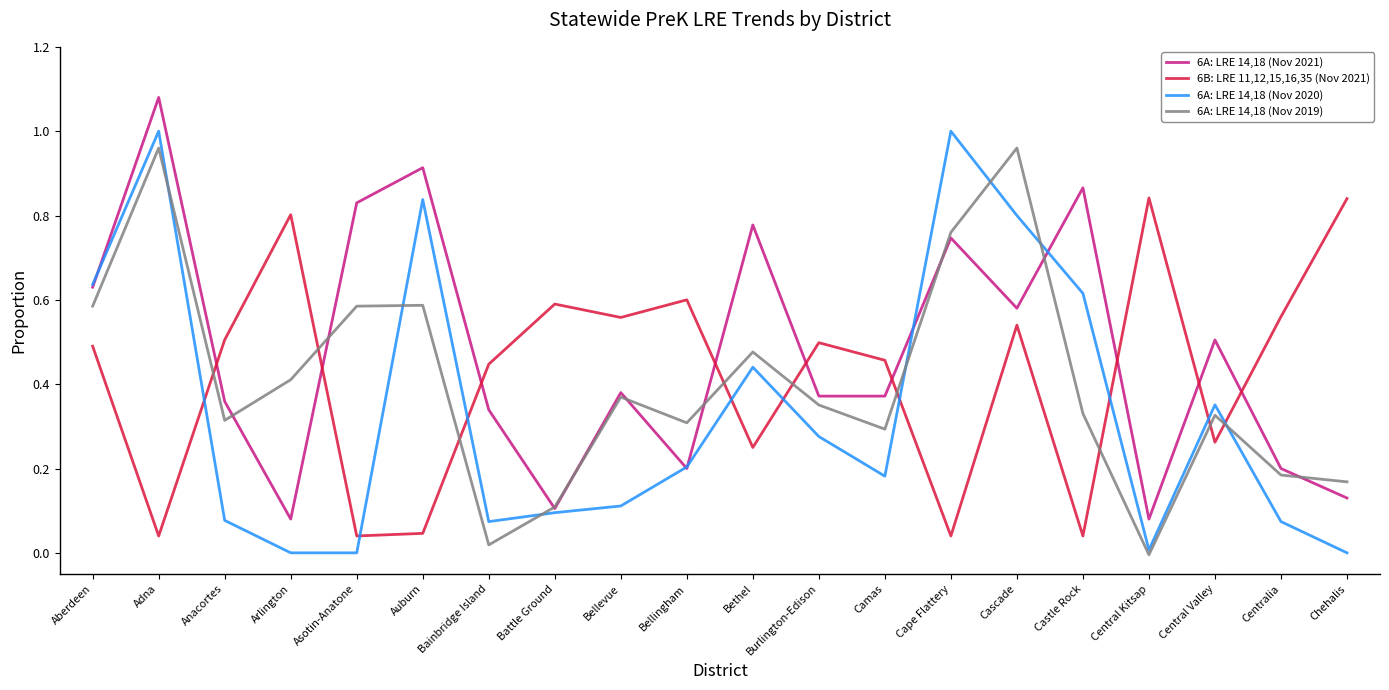

At which category does 6A: LRE 14,18 (Nov 2019) reach its first local peak?

Adna